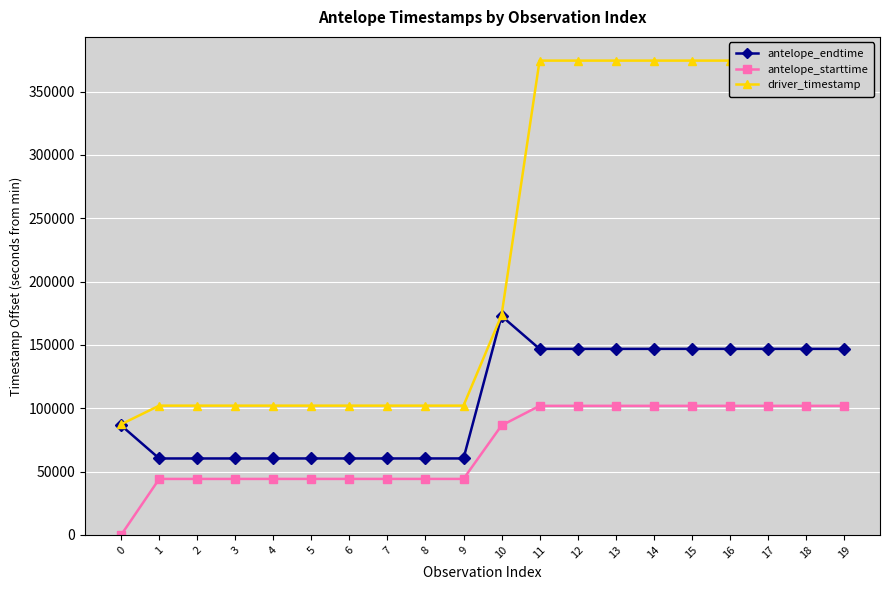

At which label is driver_timestamp closest to 230898?

10